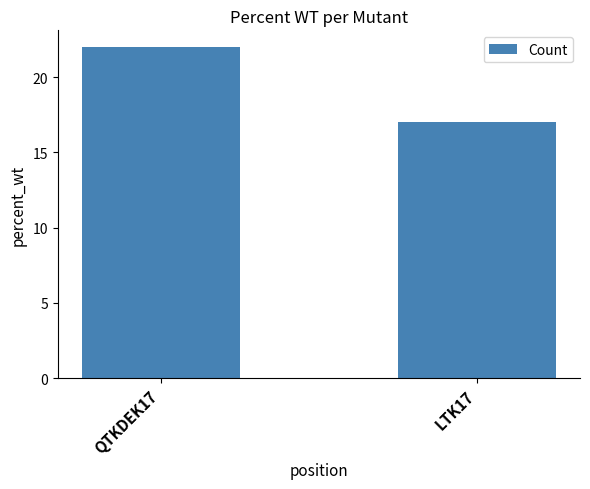

How many values are between 17 and 22?

2